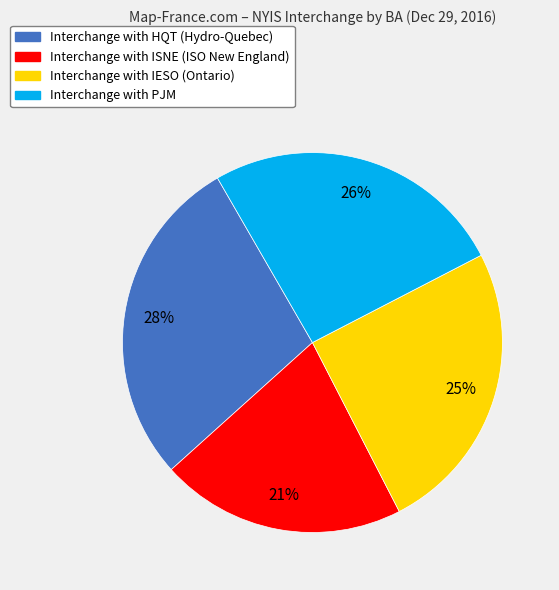

Is there any slice that represents more than half of the pie?

No